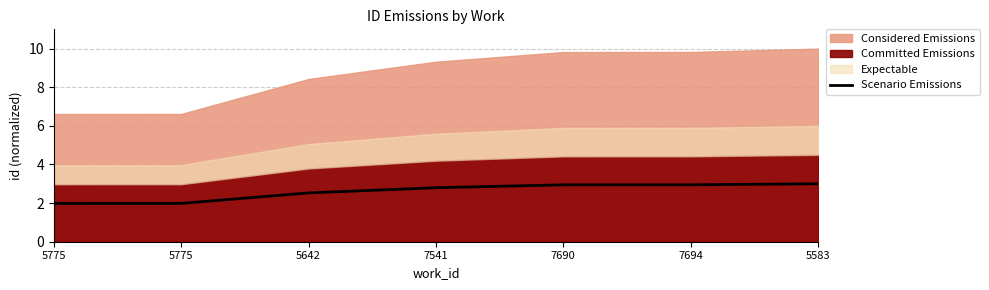

What is the approximate value at 5775?

2.0